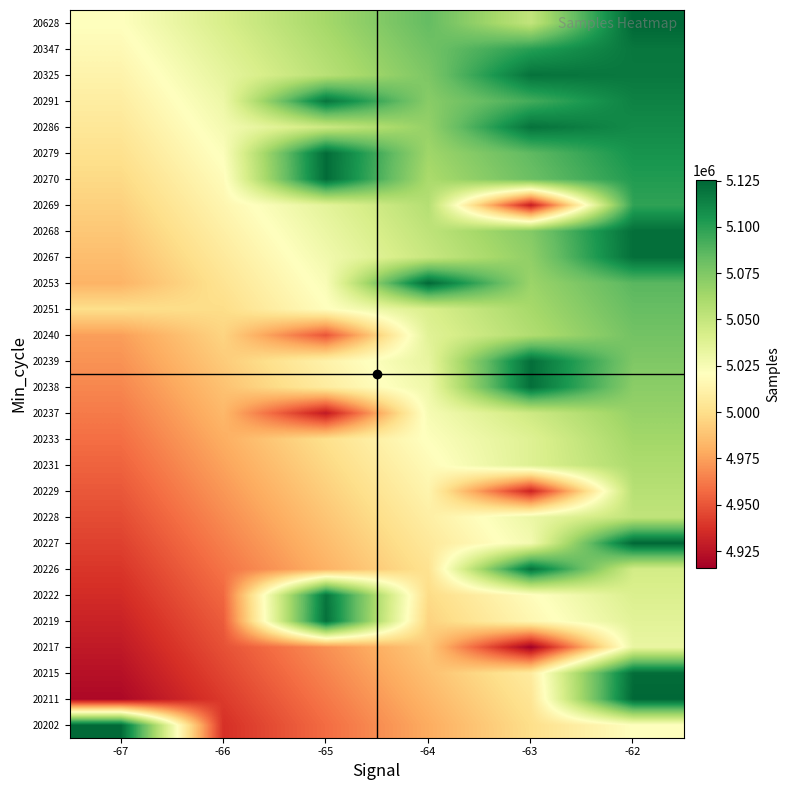

Reading left to right, list all the values displayed in this chart.

20202: -67=5123828.0	-66=4936903.8	-65=4957835.6	-64=4978767.4	-63=4999699.2	-62=5020631.0
20211: -67=4919848.3	-66=4940780.1	-65=4961711.9	-64=4982643.7	-63=5003575.5	-62=5124879.0
20215: -67=4923724.5	-66=4944656.3	-65=4965588.1	-64=4986519.9	-63=5007451.7	-62=5122718.0
20217: -67=4927600.8	-66=4948532.6	-65=4969464.4	-64=4990396.2	-63=4915972.0	-62=5032259.8
20219: -67=4931477.0	-66=4952408.8	-65=5121000.0	-64=4994272.4	-63=5015204.2	-62=5036136.0
20222: -67=4935353.3	-66=4956285.1	-65=5119164.0	-64=4998148.7	-63=5019080.5	-62=5040012.3
20226: -67=4939229.6	-66=4960161.4	-65=4981093.2	-64=5002025.0	-63=5120752.0	-62=5043888.6
20227: -67=4943105.8	-66=4964037.6	-65=4984969.4	-64=5005901.2	-63=5026833.0	-62=5125290.0
20228: -67=4946982.1	-66=4967913.9	-65=4988845.7	-64=5009777.5	-63=5030709.3	-62=5051641.1
20229: -67=4950858.3	-66=4971790.1	-65=4992721.9	-64=5013653.7	-63=4931676.0	-62=5055517.3
20231: -67=4954734.6	-66=4975666.4	-65=4996598.2	-64=5017530.0	-63=5038461.8	-62=5059393.6
20233: -67=4958610.9	-66=4979542.7	-65=5000474.5	-64=5021406.3	-63=5038226.0	-62=5063269.9
20237: -67=4962487.1	-66=4983418.9	-65=4927736.0	-64=5025282.5	-63=5046214.3	-62=5067146.1
20238: -67=4966363.4	-66=4987295.2	-65=5008227.0	-64=5029158.8	-63=5121917.0	-62=5071022.4
20239: -67=4970239.6	-66=4991171.4	-65=5012103.2	-64=5033035.0	-63=5122182.0	-62=5074898.6
20240: -67=4974115.9	-66=4995047.7	-65=4949908.0	-64=5036911.3	-63=5057843.1	-62=5078774.9
20251: -67=4999803.0	-66=4998923.9	-65=5019855.7	-64=5040787.5	-63=5061719.3	-62=5082651.1
20253: -67=4981868.4	-66=5002800.2	-65=5023732.0	-64=5124481.0	-63=5065595.6	-62=5086527.4
20267: -67=4985744.7	-66=5006676.5	-65=5027608.3	-64=5048540.1	-63=5069471.9	-62=5121843.0
20268: -67=4989620.9	-66=5010552.7	-65=5031484.5	-64=5052416.3	-63=5073348.1	-62=5121909.0
20269: -67=4993497.2	-66=5014429.0	-65=5035360.8	-64=5056292.6	-63=4928681.0	-62=5098156.2
20270: -67=4997373.4	-66=5018305.2	-65=5123125.0	-64=5060168.8	-63=5081100.6	-62=5102032.4
20279: -67=5001249.7	-66=5022181.5	-65=5123125.0	-64=5064045.1	-63=5084976.9	-62=5105908.7
20286: -67=5005126.0	-66=5026057.8	-65=5046989.6	-64=5067921.4	-63=5120326.0	-62=5109785.0
20291: -67=5009002.2	-66=5029934.0	-65=5118942.0	-64=5071797.6	-63=5092729.4	-62=5113661.2
20325: -67=5012878.5	-66=5033810.3	-65=5054742.1	-64=5075673.9	-63=5120274.0	-62=5117537.5
20347: -67=5016754.7	-66=5037686.5	-65=5058618.3	-64=5079550.1	-63=5100481.9	-62=5118384.0
20628: -67=5020631.0	-66=5041562.8	-65=5062494.6	-64=5083426.4	-63=5051287.0	-62=5125290.0